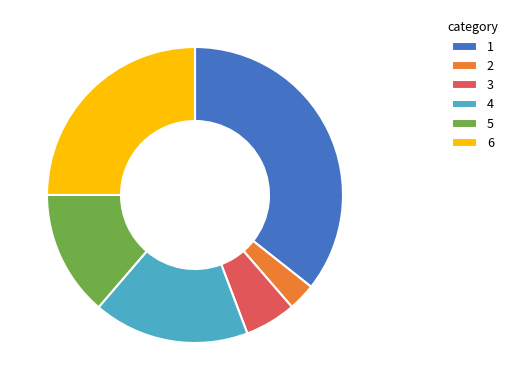

What is the smallest slice in the pie chart?

2